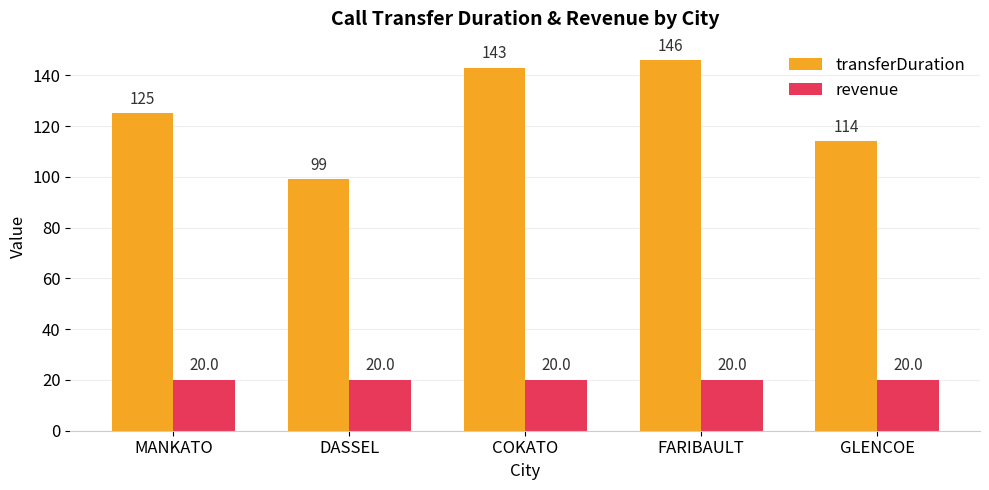

True or false: revenue has a value of 20 at FARIBAULT.

True